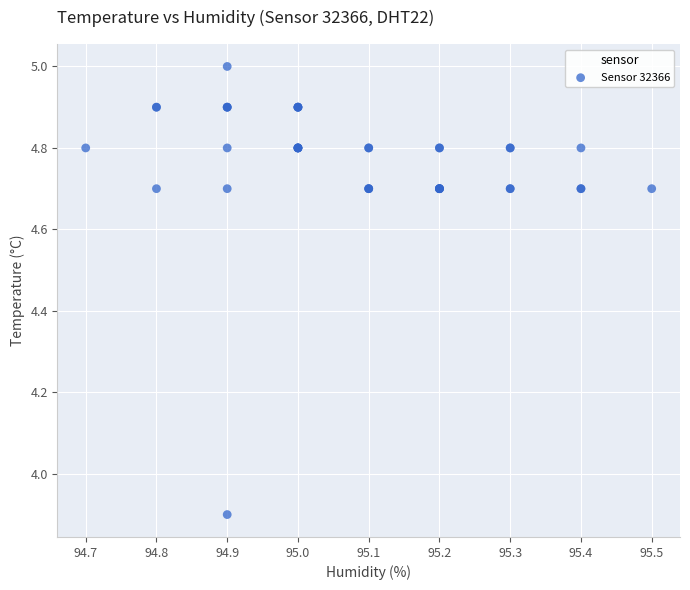

What Y value in the scatter plot is closest to 4?

3.9